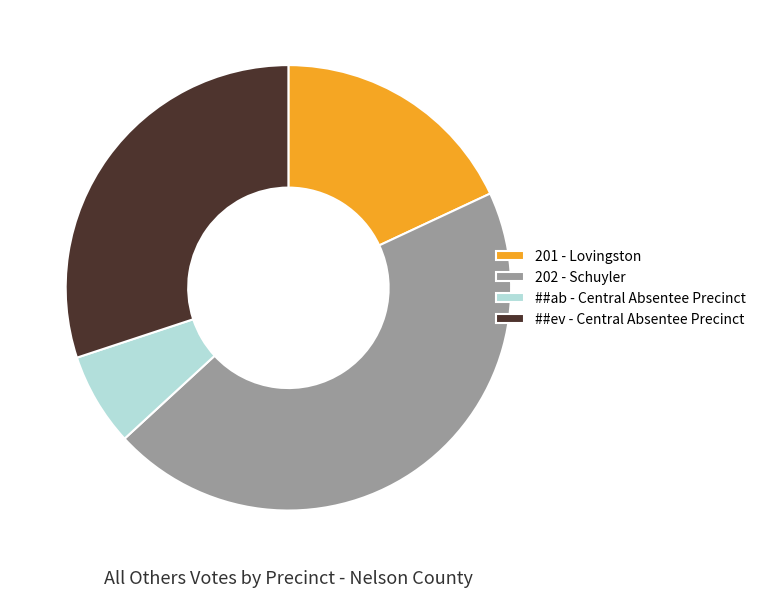

Rank the categories by value from lowest to highest.

##ab - Central Absentee Precinct, 201 - Lovingston, ##ev - Central Absentee Precinct, 202 - Schuyler